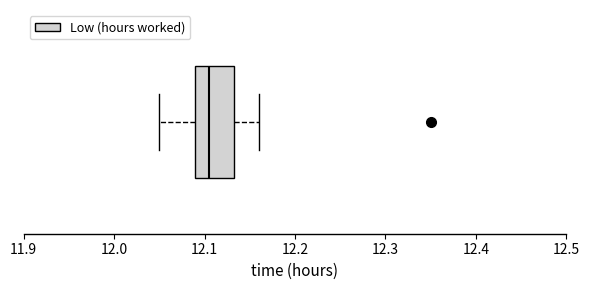

Transcribe this box plot: give where the median line is, the range the box spans, and where the two whiskers end, as read against the x-axis. The values are not printed on the chart, so give them approximately, as read against the axis.

median 12.11, box 12.09 to 12.13, whiskers 12.05 to 12.16